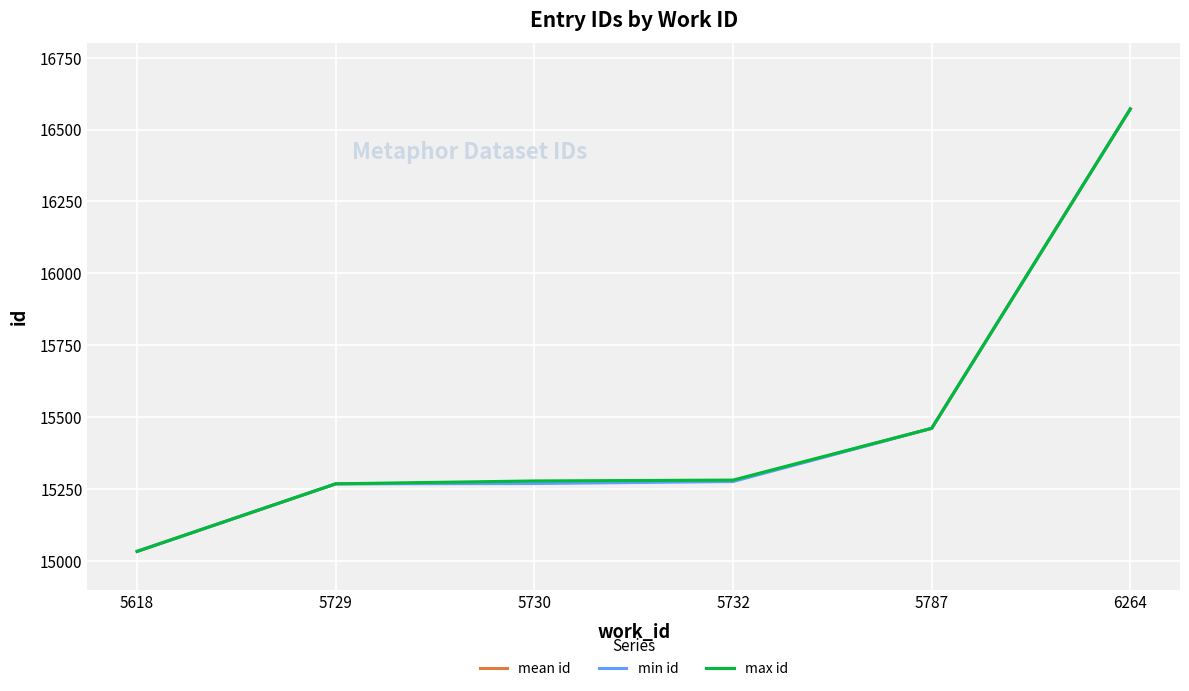

What is the minimum value shown in the chart?

15033.0